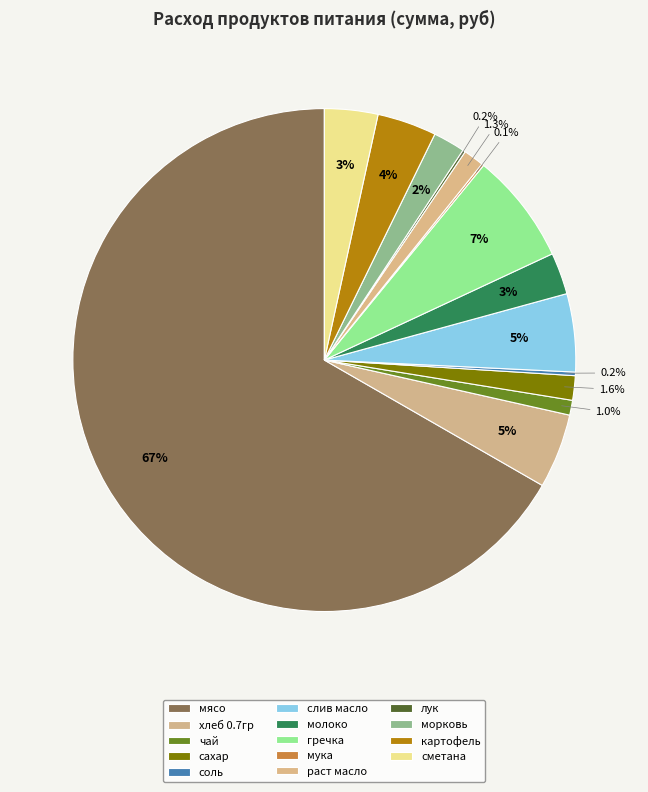

To the nearest percent, what portion does хлеб 0.7гр represent?

5%